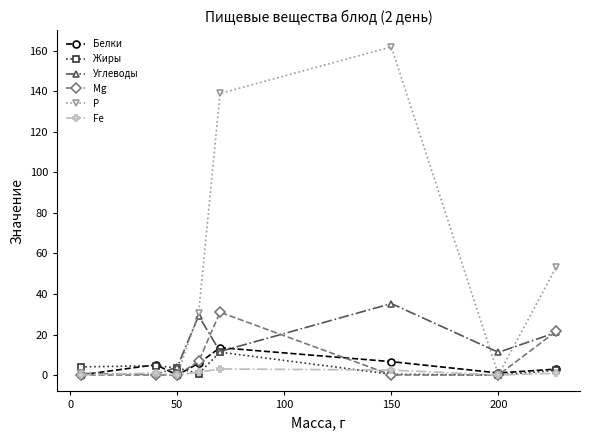

What is the sum of all Белки values?

34.9